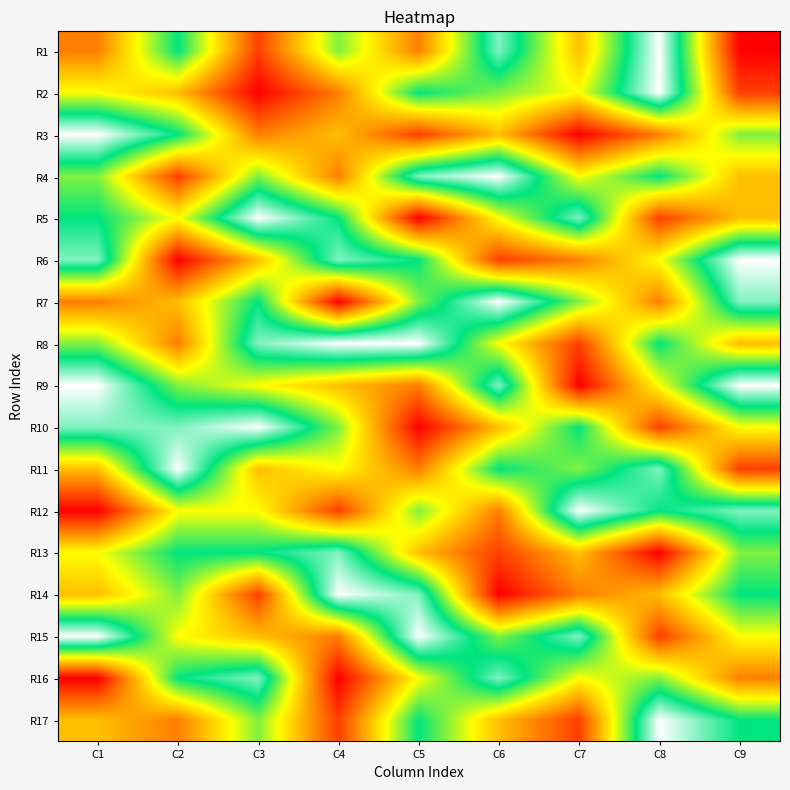

Reading left to right, list all the values displayed in this chart.

R1: C1=3	C2=7	C3=2	C4=6	C5=3	C6=8	C7=4	C8=9	C9=1
R2: C1=5	C2=4	C3=1	C4=3	C5=7	C6=6	C7=5	C8=9	C9=2
R3: C1=9	C2=7	C3=3	C4=4	C5=2	C6=4	C7=1	C8=3	C9=6
R4: C1=6	C2=2	C3=6	C4=3	C5=8	C6=9	C7=5	C8=7	C9=4
R5: C1=7	C2=5	C3=9	C4=7	C5=1	C6=5	C7=8	C8=2	C9=4
R6: C1=8	C2=1	C3=4	C4=8	C5=7	C6=2	C7=3	C8=5	C9=9
R7: C1=3	C2=4	C3=7	C4=1	C5=6	C6=9	C7=6	C8=3	C9=8
R8: C1=6	C2=3	C3=8	C4=9	C5=9	C6=5	C7=2	C8=7	C9=4
R9: C1=9	C2=6	C3=5	C4=4	C5=3	C6=8	C7=1	C8=5	C9=9
R10: C1=8	C2=8	C3=9	C4=6	C5=1	C6=4	C7=7	C8=2	C9=5
R11: C1=4	C2=9	C3=4	C4=5	C5=3	C6=7	C7=6	C8=8	C9=2
R12: C1=1	C2=5	C3=5	C4=2	C5=6	C6=3	C7=9	C8=7	C9=8
R13: C1=5	C2=7	C3=7	C4=8	C5=4	C6=2	C7=4	C8=1	C9=6
R14: C1=4	C2=6	C3=2	C4=9	C5=8	C6=1	C7=3	C8=4	C9=7
R15: C1=9	C2=5	C3=4	C4=3	C5=9	C6=6	C7=8	C8=2	C9=5
R16: C1=1	C2=7	C3=8	C4=1	C5=5	C6=8	C7=5	C8=6	C9=3
R17: C1=4	C2=3	C3=6	C4=2	C5=7	C6=4	C7=2	C8=9	C9=7